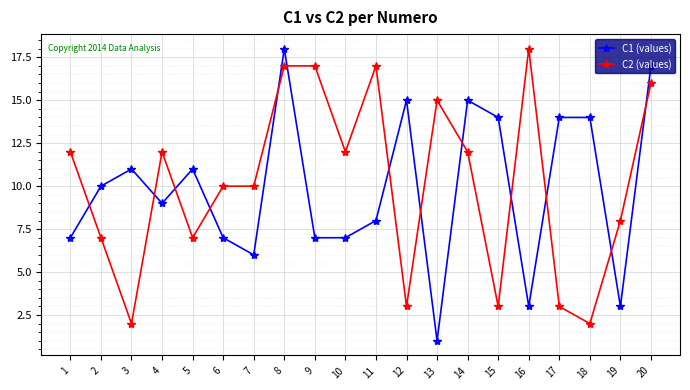

What are all the series names shown in the legend?

C1 (values), C2 (values)